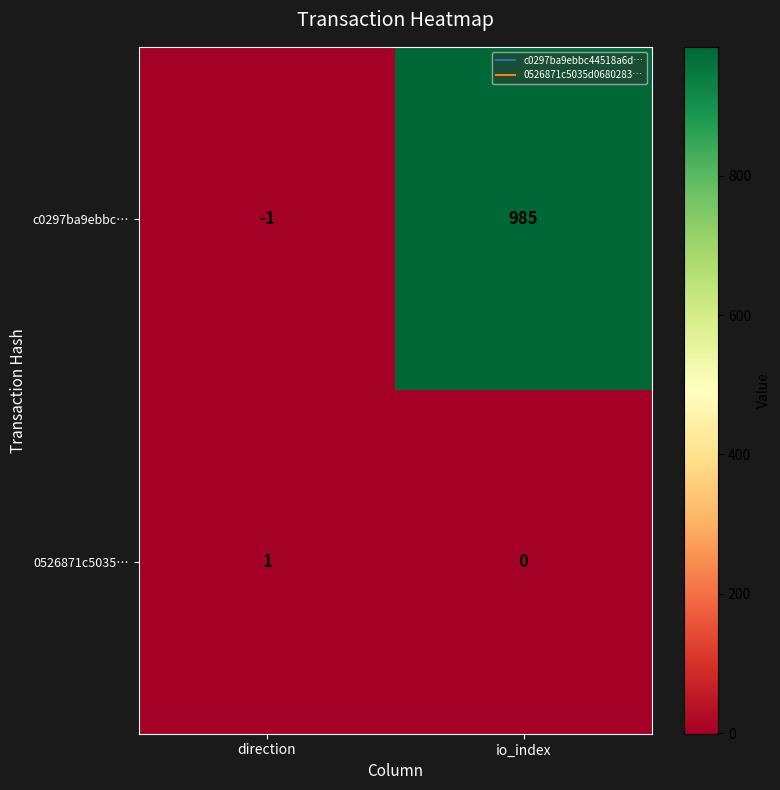

Reading left to right, transcribe all the data shown in this chart.

c0297ba9ebbc…: -1	985
0526871c5035…: 1	0